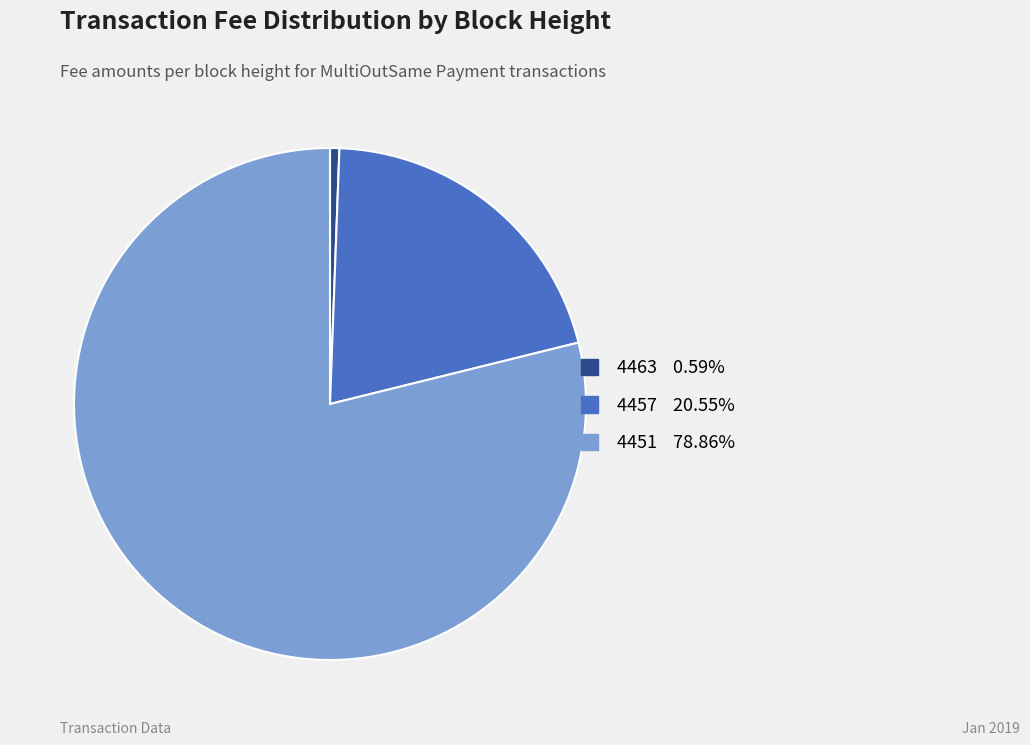

Combined, do 4451 and 4457 account for over 50%?

Yes